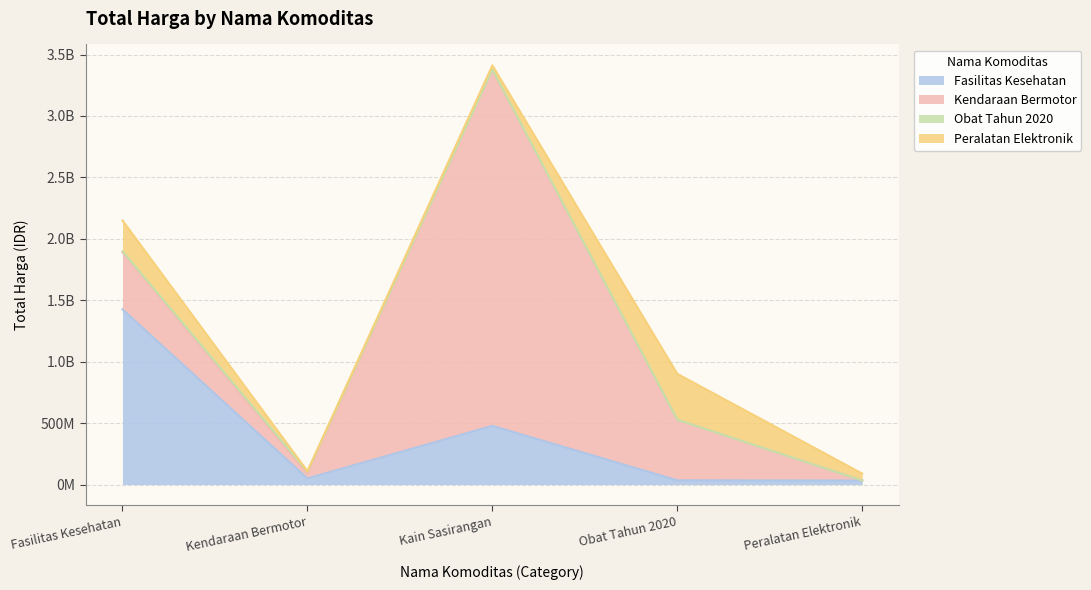

At which category does the chart reach its minimum across all series?

Peralatan Elektronik